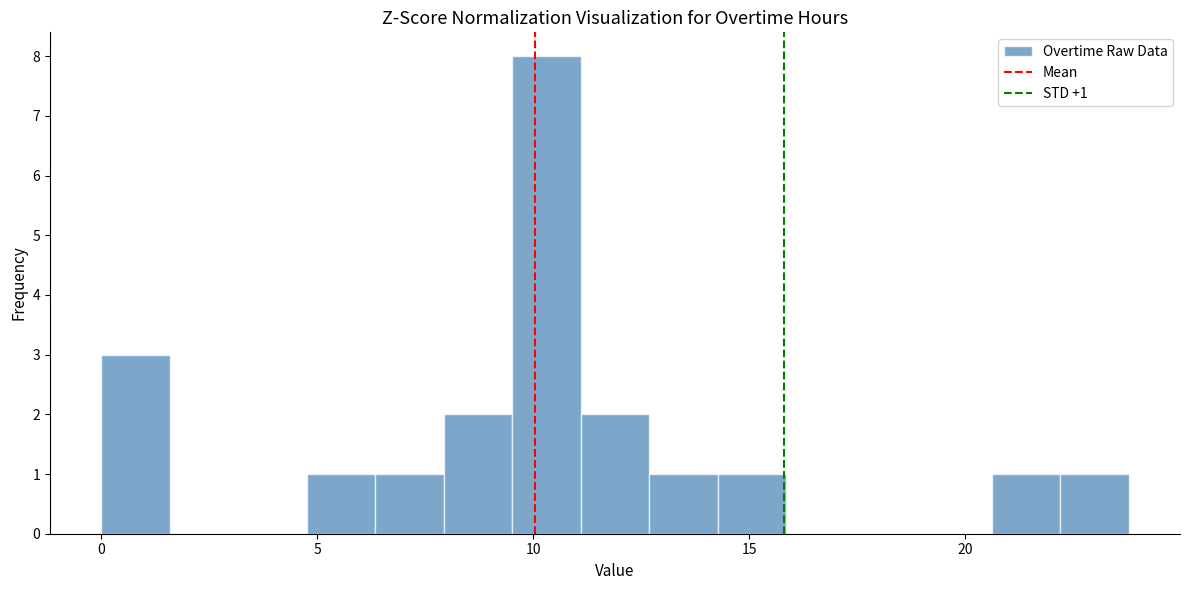

Around what value on the x-axis is the tallest bar? Give the approximate position of its centre, as read against the axis.

10.5